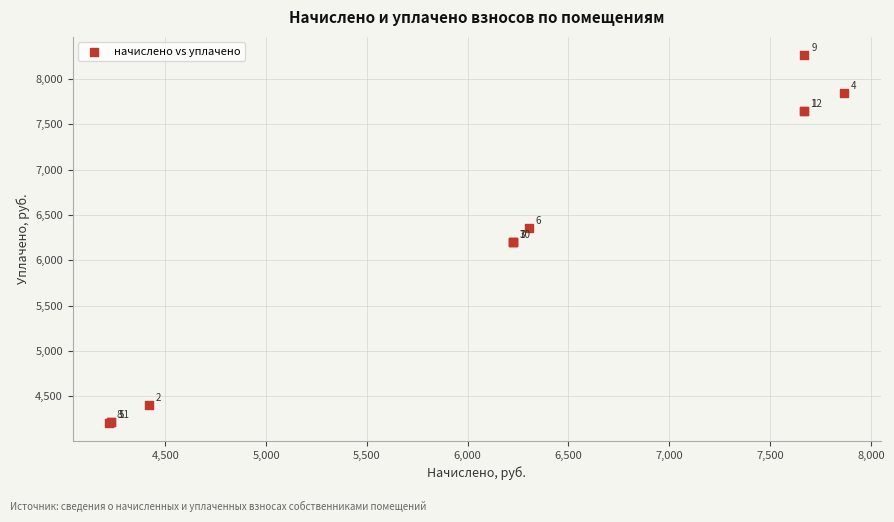

What Y value in the scatter plot is closest to 6235?

6202.8